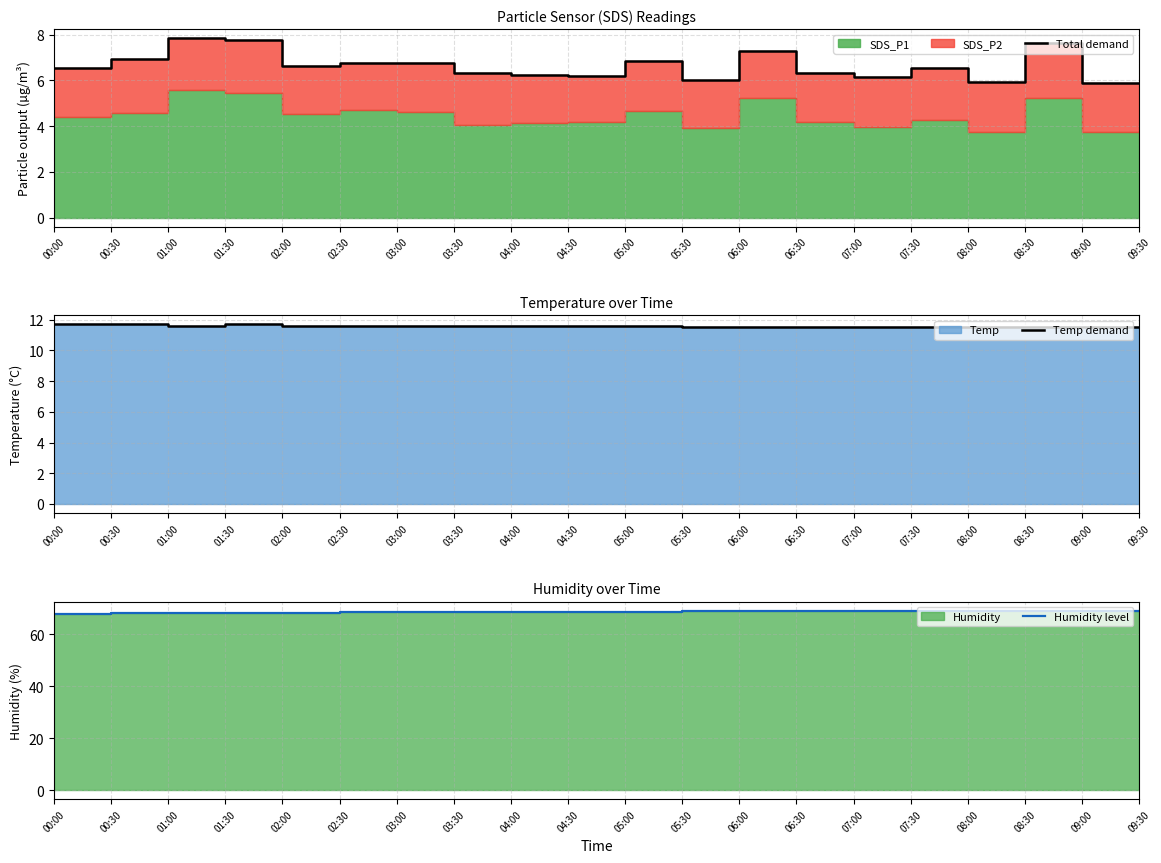

What is the sum of the Total demand values at 07:30 and 08:30?

14.2